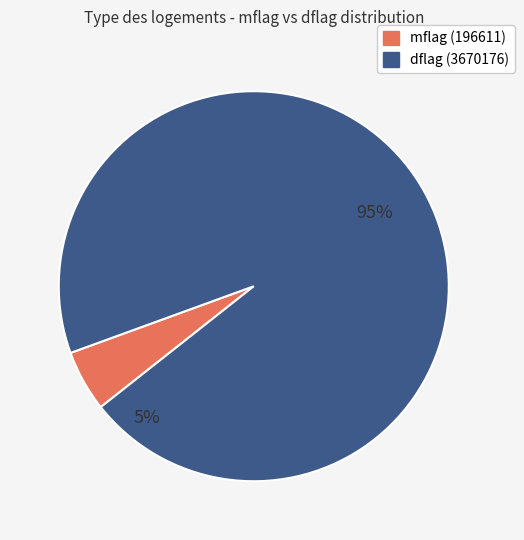

Count the number of slices in the pie.

2